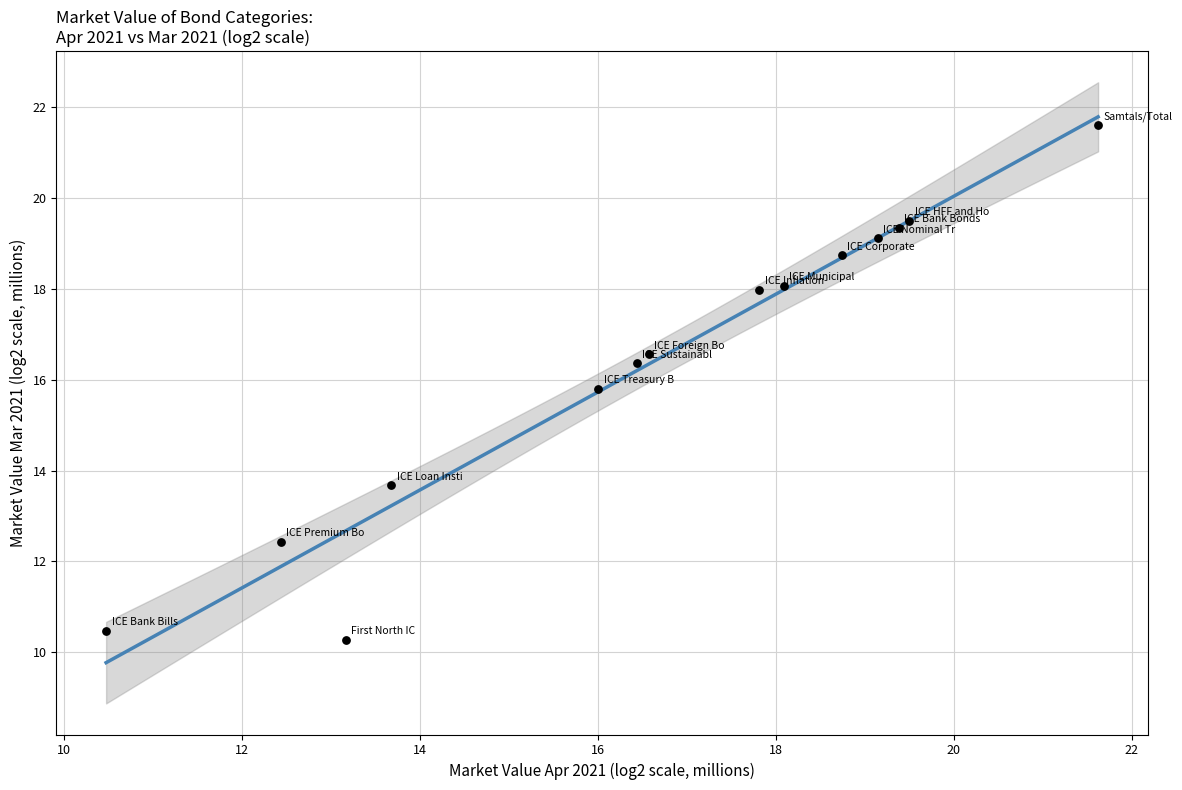

What Y value in the scatter plot is closest to 15?

15.8